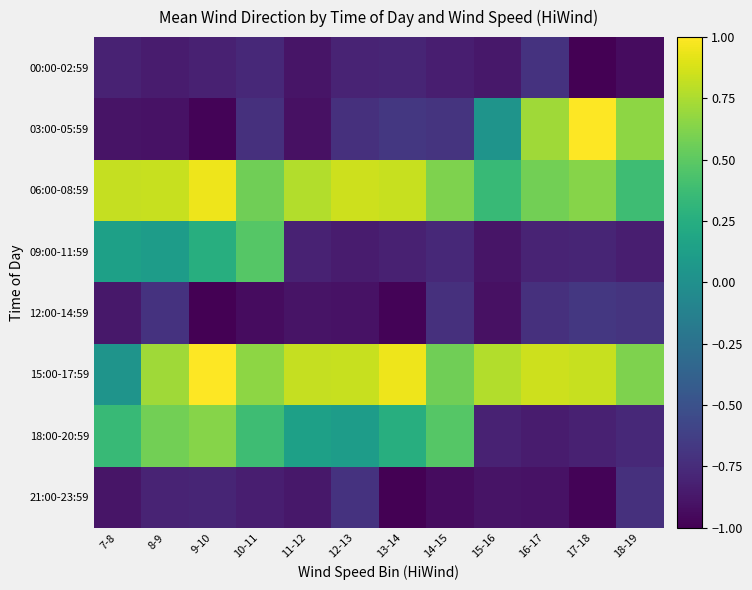

At 10-11, list the series in order from smallest to largest.

12:00-14:59, 21:00-23:59, 00:00-02:59, 03:00-05:59, 18:00-20:59, 09:00-11:59, 06:00-08:59, 15:00-17:59